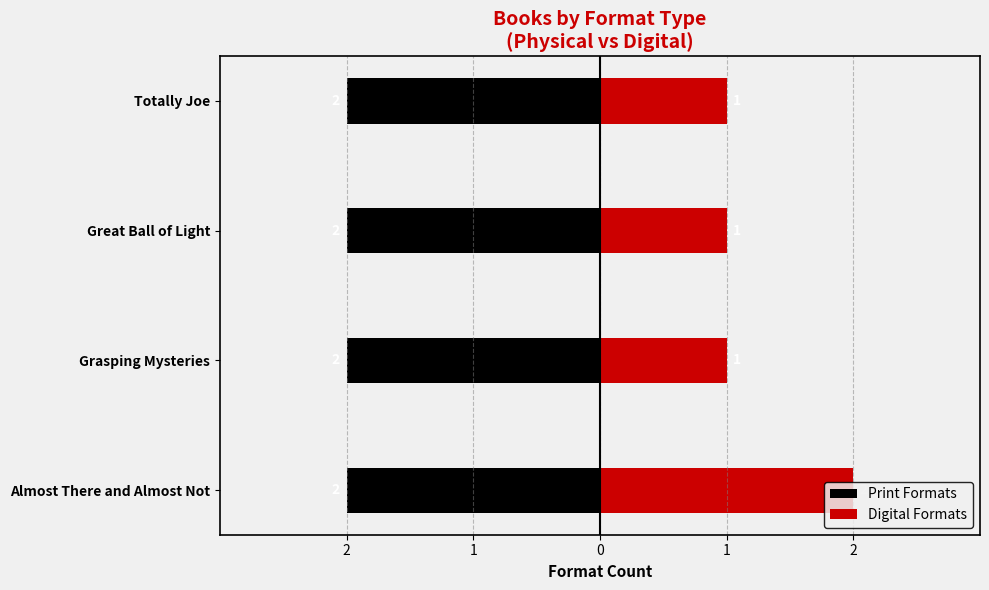

Between 1 and 2, which is larger?

1